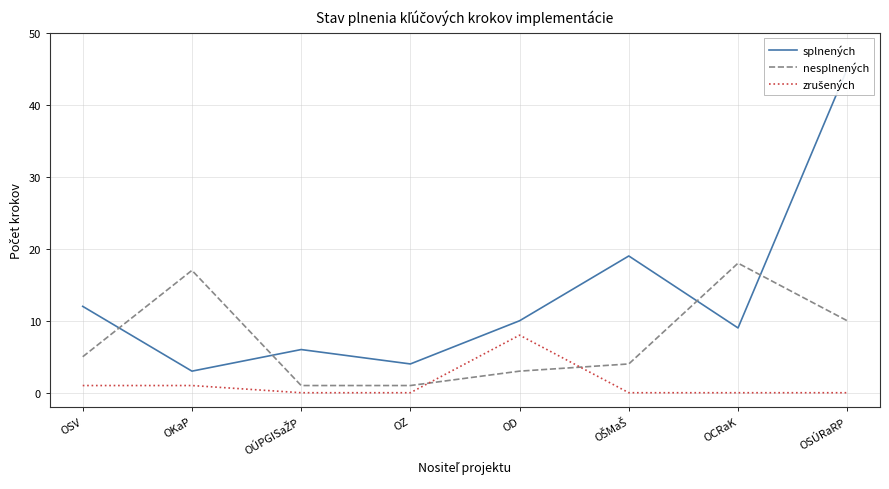

Where does the nesplnených series first go above 5?

OKaP